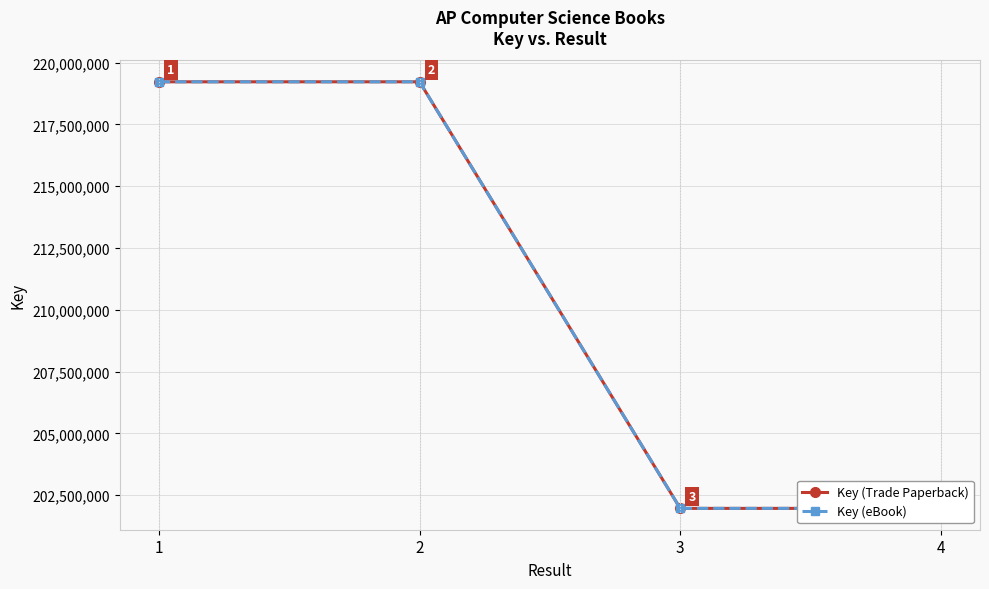

Reading left to right, extract all data points from this chart.

Key (Trade Paperback): 219226497	219226937	201961775	201961464
Key (eBook): 219226497	219226937	201961775	201961464